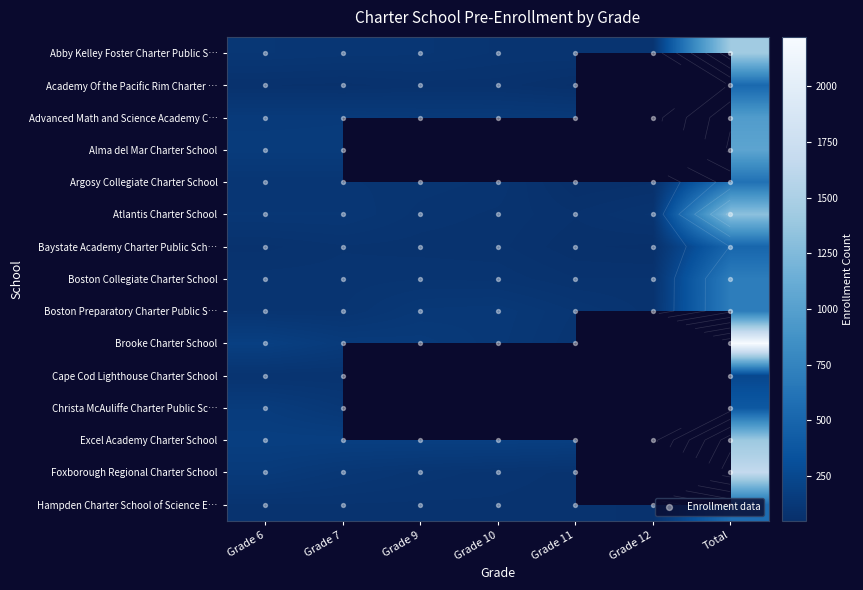

Reading left to right, extract all data points from this chart.

Abby Kelley Foster Charter Public School: 110	105	103	91	92	91	1426
Academy Of the Pacific Rim Charter Public School: 73	83	80	78	60	56	504
Advanced Math and Science Academy Charter School: 140	142	136	135	131	142	966
Alma del Mar Charter School: 102	102	97	90	50	57	600
Argosy Collegiate Charter School: 88	88	92	90	76	76	700
Atlantis Charter School: 110	110	89	82	68	86	1315
Baystate Academy Charter Public School: 82	83	82	82	78	73	560
Boston Collegiate Charter School: 176	175	178	179	175	168	1400
Boston Preparatory Charter Public School: 92	92	120	124	100	80	700